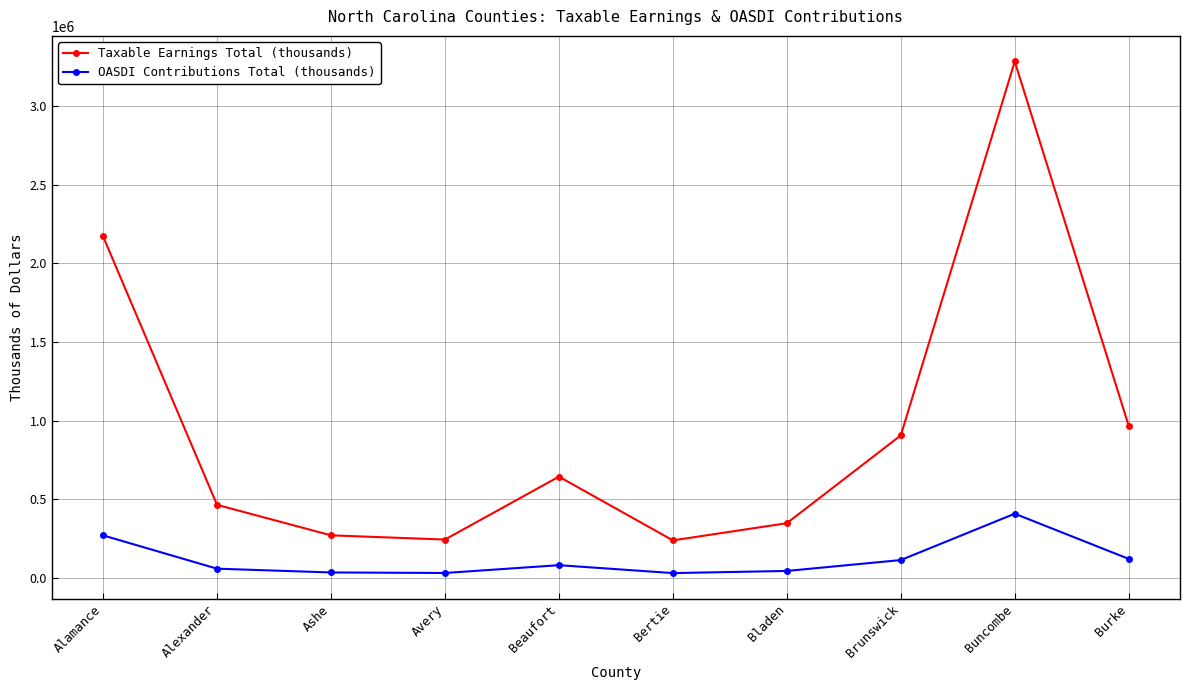

How many interior local valleys does the Taxable Earnings Total (thousands) series have?

2